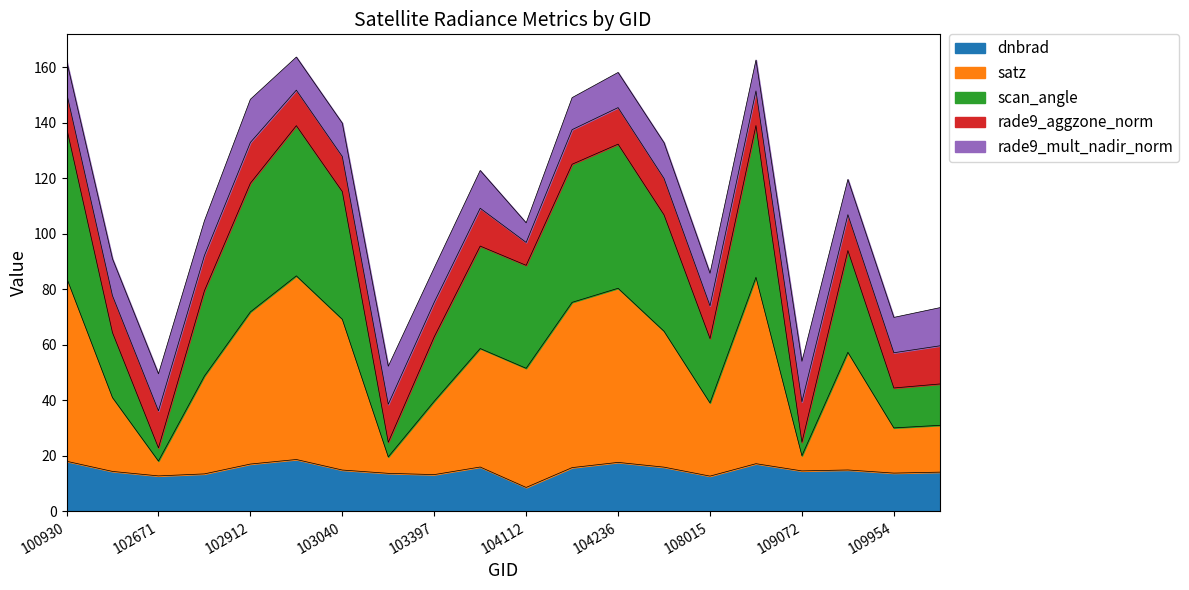

What is the lowest value of the dnbrad series?

8.6